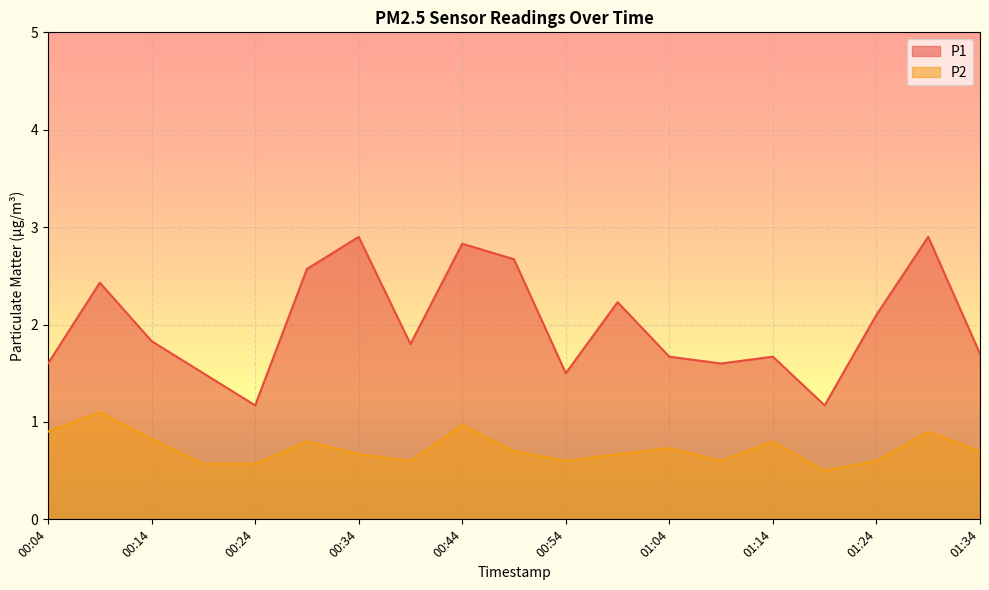

Reading left to right, extract all data points from this chart.

P1: 1.6	2.4	1.8	1.5	1.2	2.6	2.9	1.8	2.8	2.7	1.5	2.2	1.7	1.6	1.7	1.2	2.1	2.9	1.7
P2: 0.9	1.1	0.8	0.6	0.6	0.8	0.7	0.6	1.0	0.7	0.6	0.7	0.7	0.6	0.8	0.5	0.6	0.9	0.7